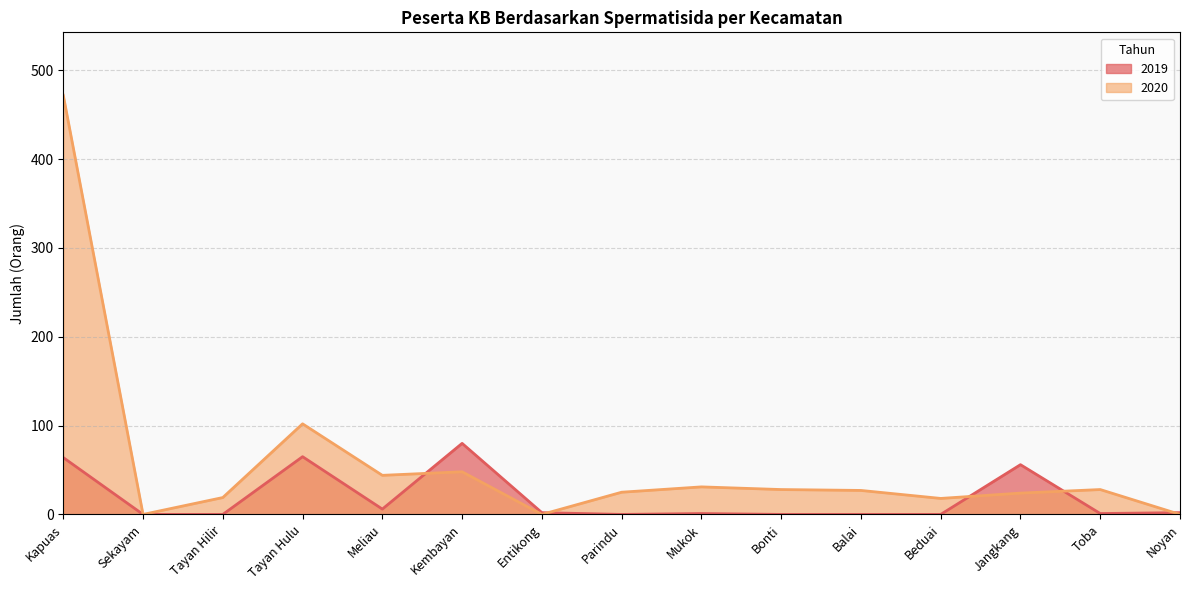

Reading left to right, what are all the values shown in this chart?

2019: 64	0	0	65	6	80	2	0	1	0	0	0	56	1	2
2020: 472	0	19	102	44	48	0	25	31	28	27	18	24	28	0